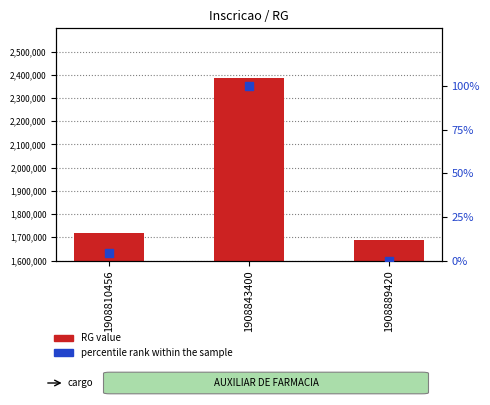

Is the value of RG at 1908810456 greater than the value of percentile rank within the sample at 1908889420?

Yes